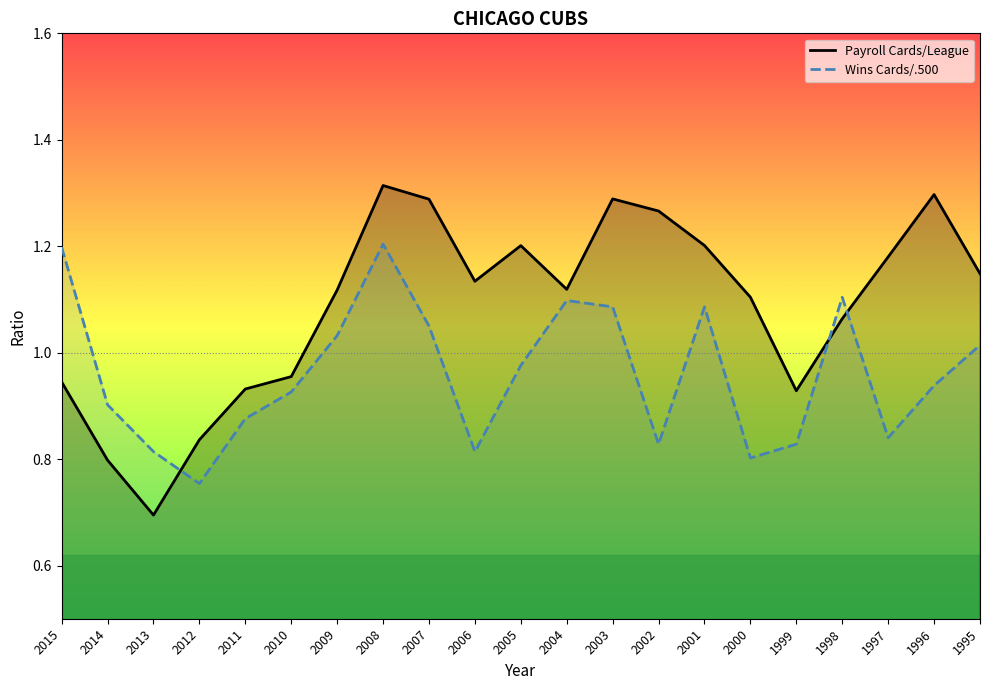

Where do Wins Cards/.500 and Payroll Cards/League first cross each other?

2013 and 2012